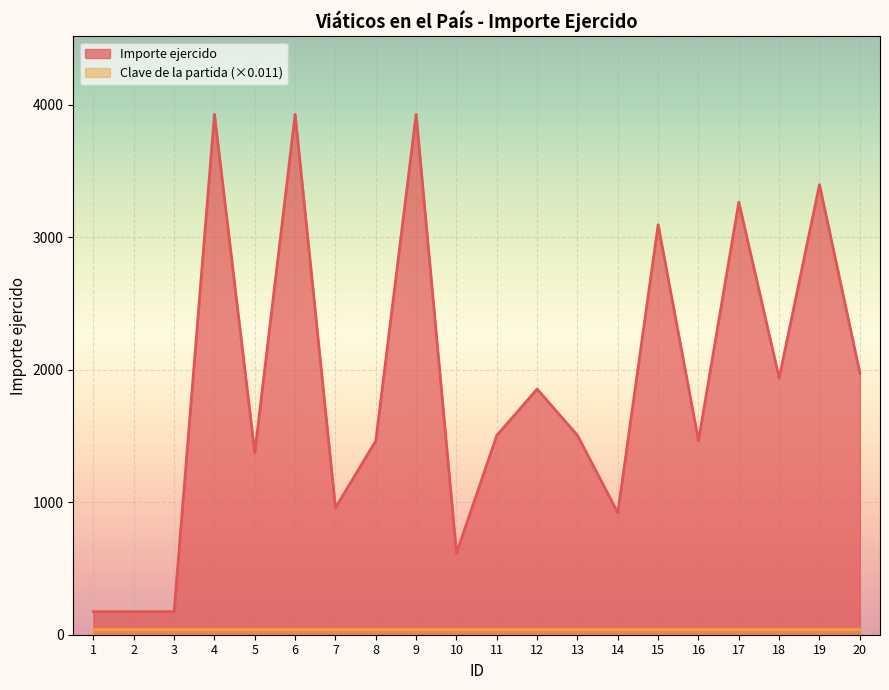

Where is the first local maximum?

4